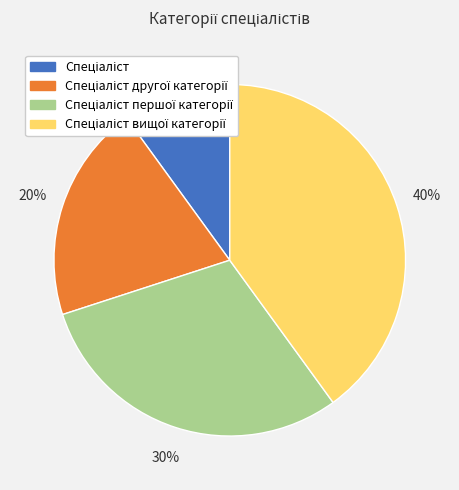

To the nearest percent, what is the average slice percentage?

25%